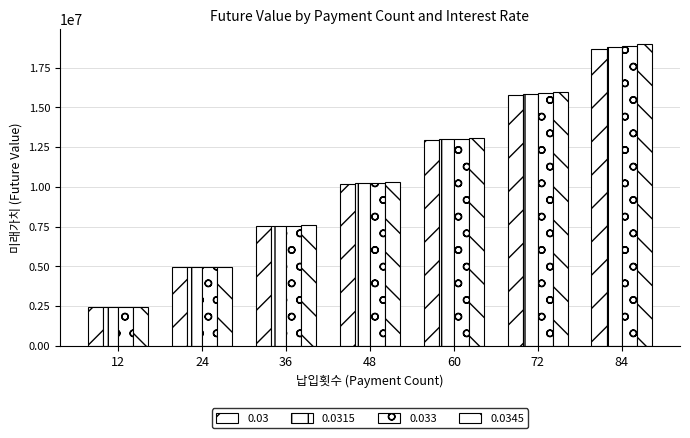

At which label is 0.03 closest to 10550830?

48